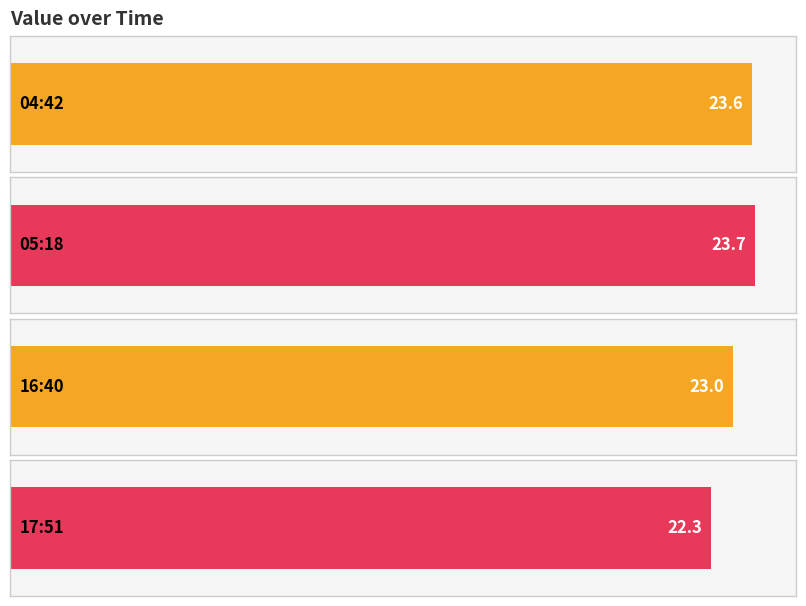

Which category has the lowest value across all series?

2022-11-24T17:51:48.351Z